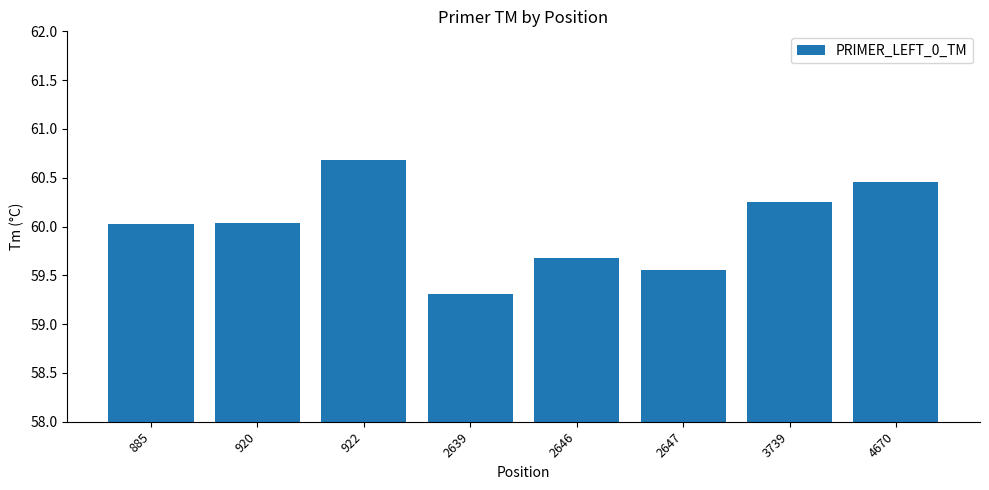

Count the number of data series in this chart.

1